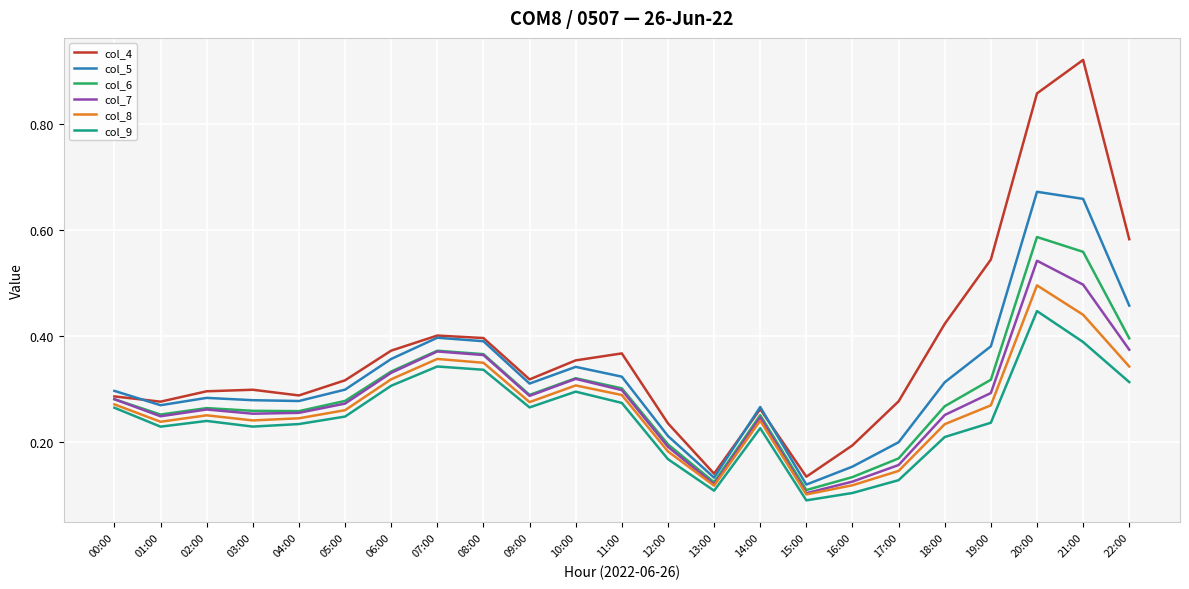

True or false: col_6 has a value of 0.3 at 14:00.

True